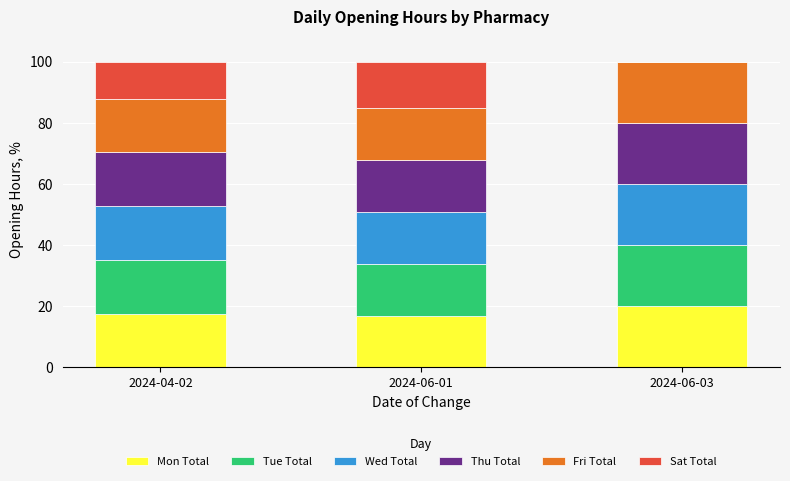

What is the total value across all series at 2024-06-01?

100.0